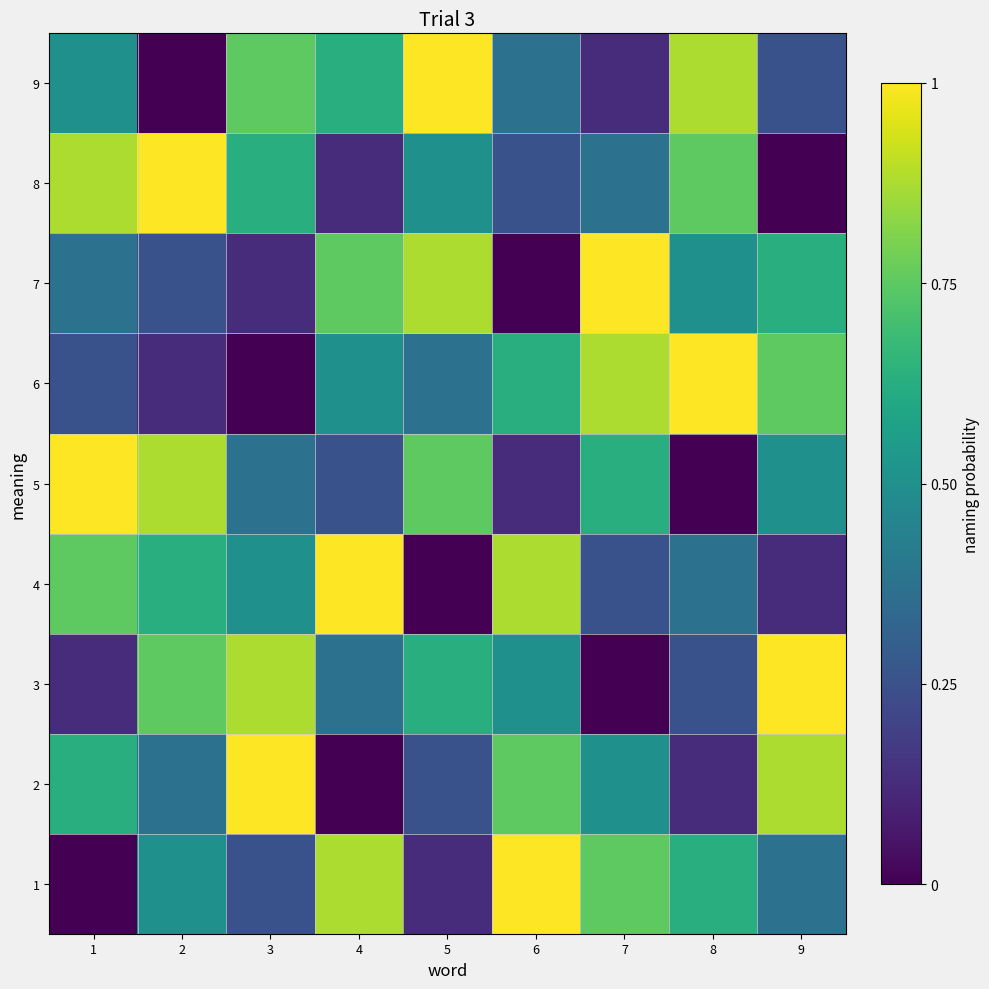

At which category is the sum across all series the highest?

1